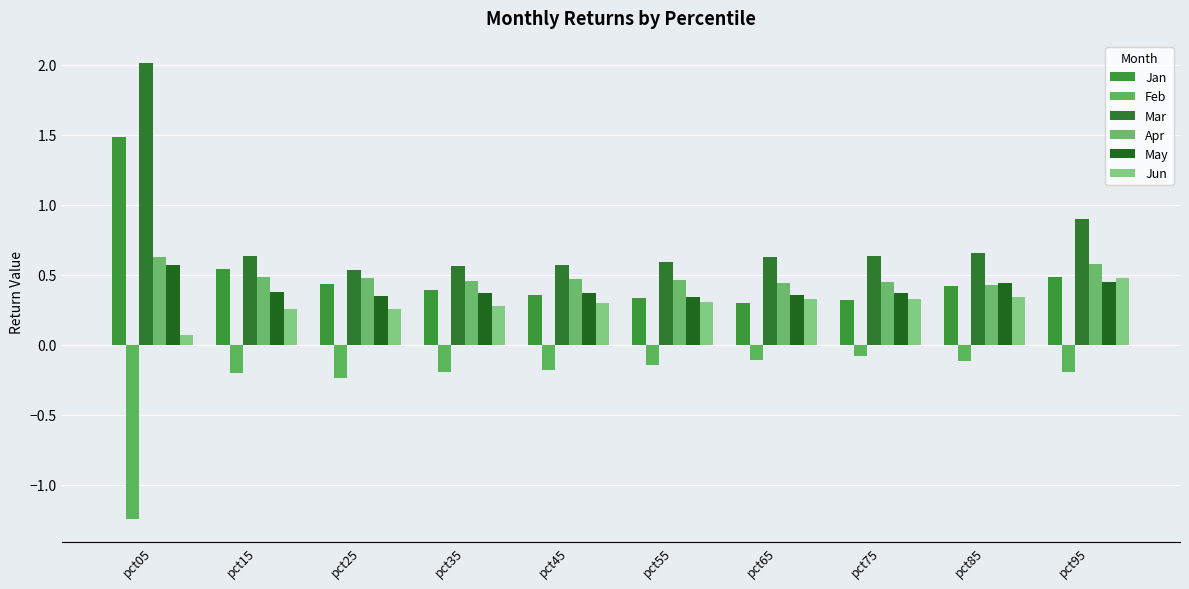

At which category is the sum across all series the highest?

pct05